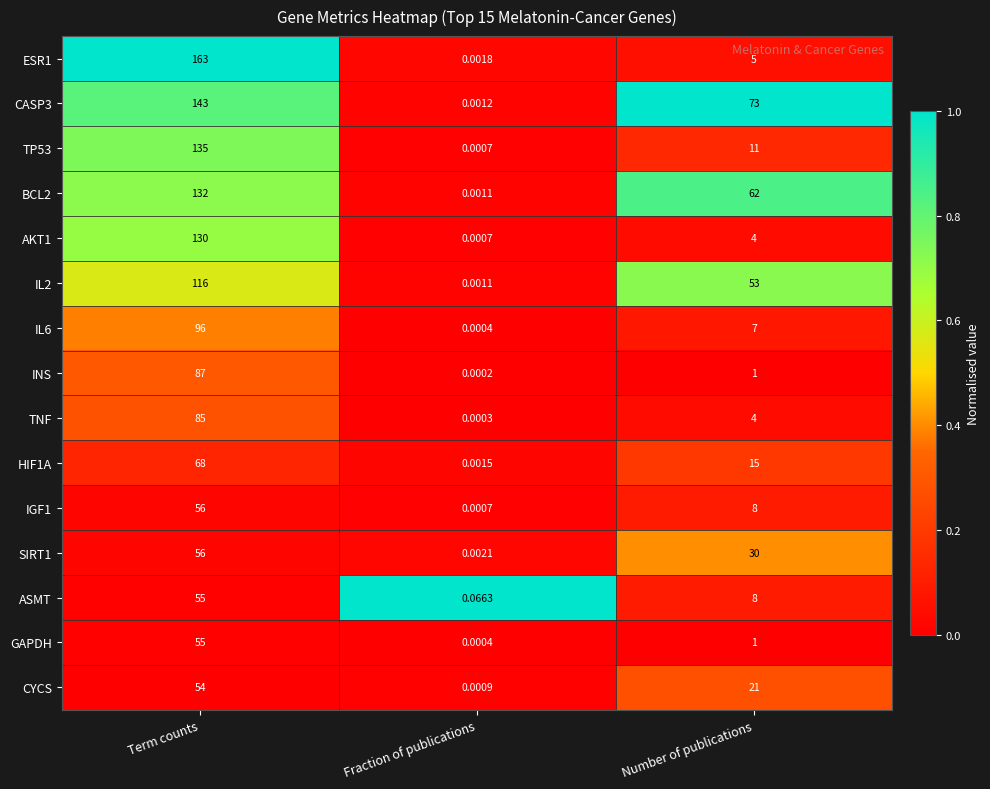

What is the total value across all series at Number of publications?

303.0